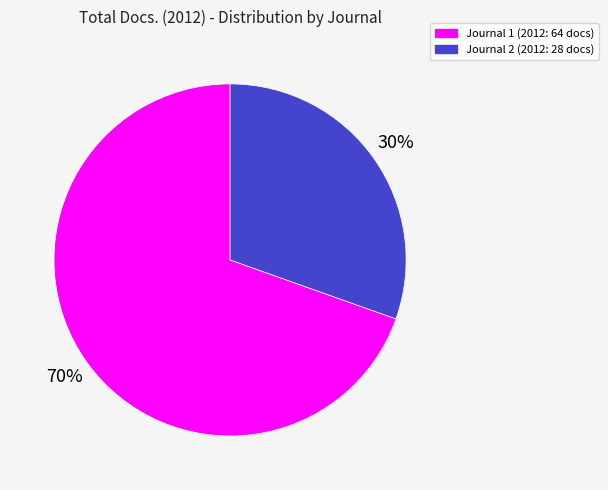

What percentage is the Journal 1 (2012: 64 docs) slice, to the nearest percent?

70%